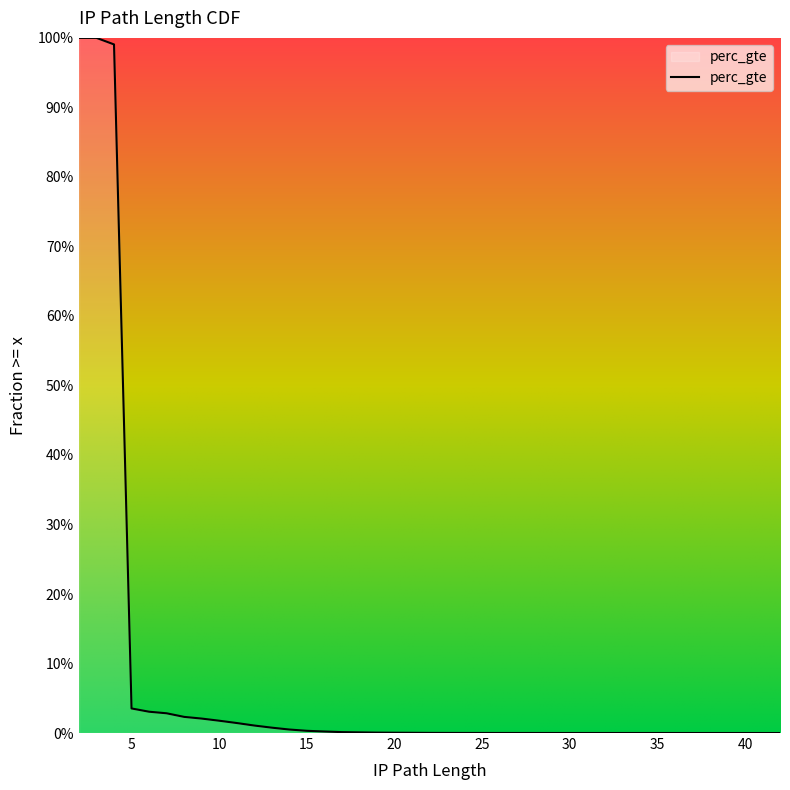

What is the difference between the maximum and second lowest values?

1.0